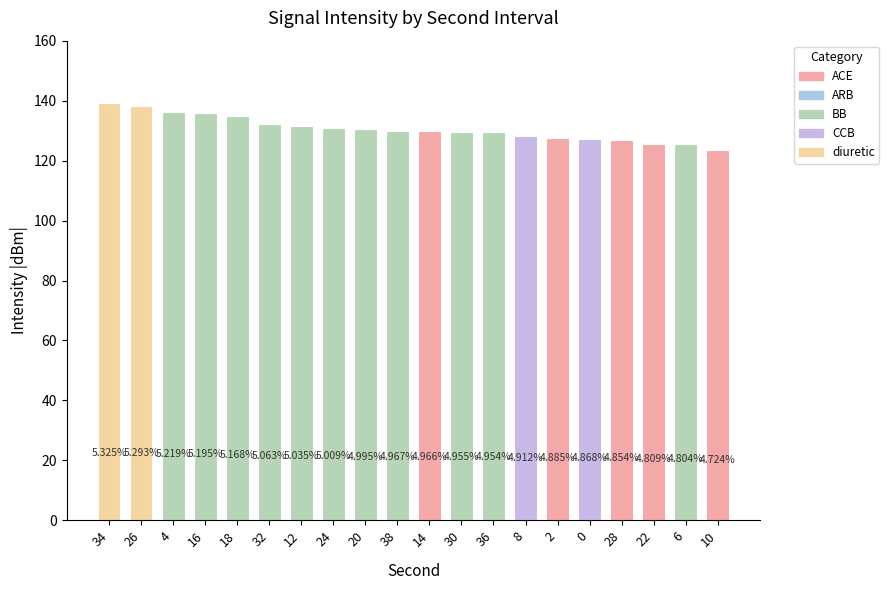

How many bars are there in total?

20